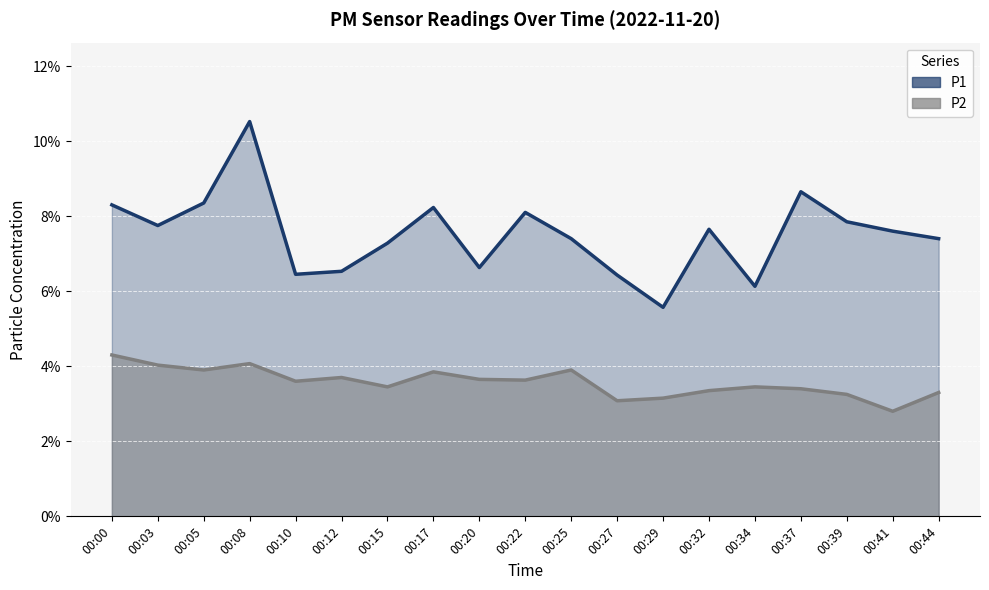

What is the sum of the P2 values at 00:03 and 00:12?

7.7